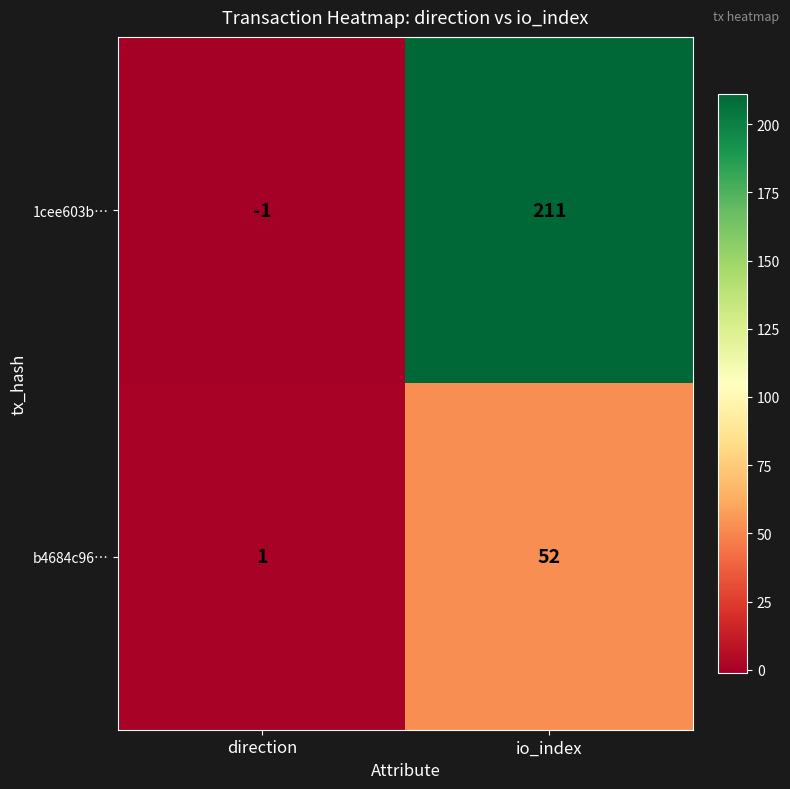

Which series changed the most between direction and io_index?

1cee603b…